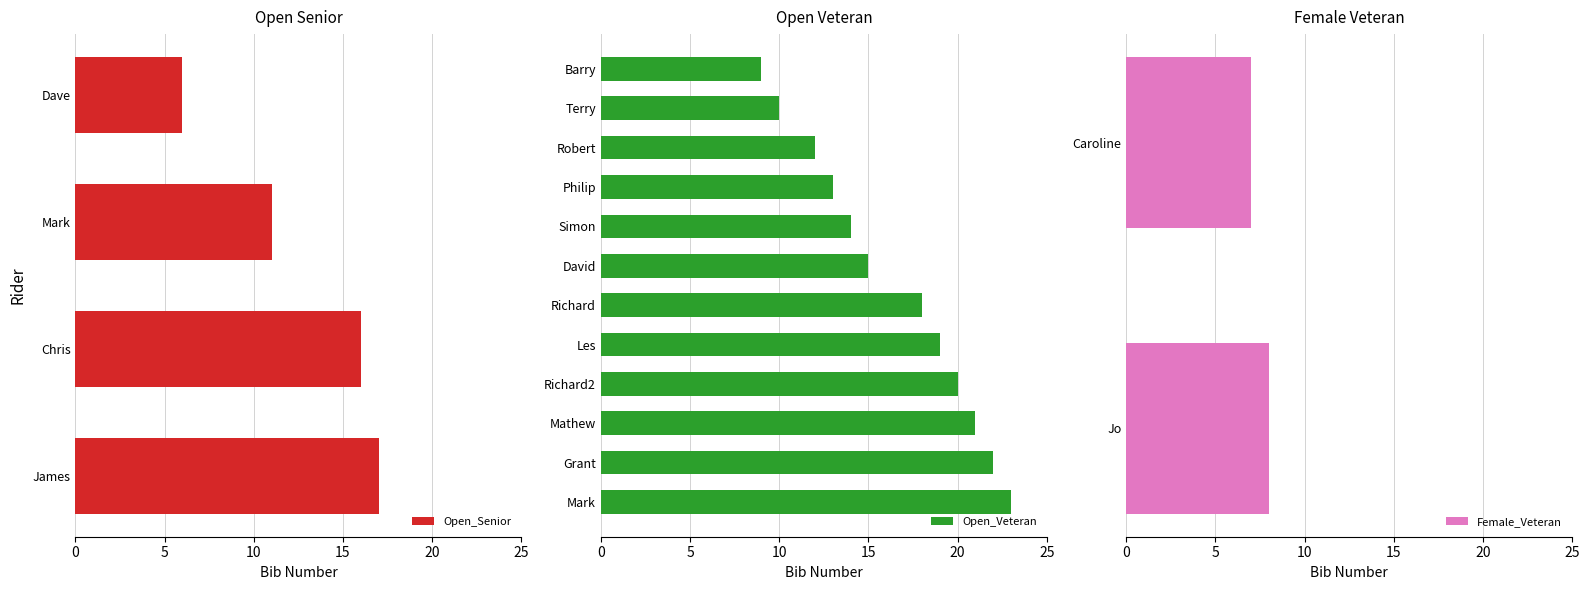

List the labels in order of Open_Senior value, largest first.

James, Chris, Mark, Dave